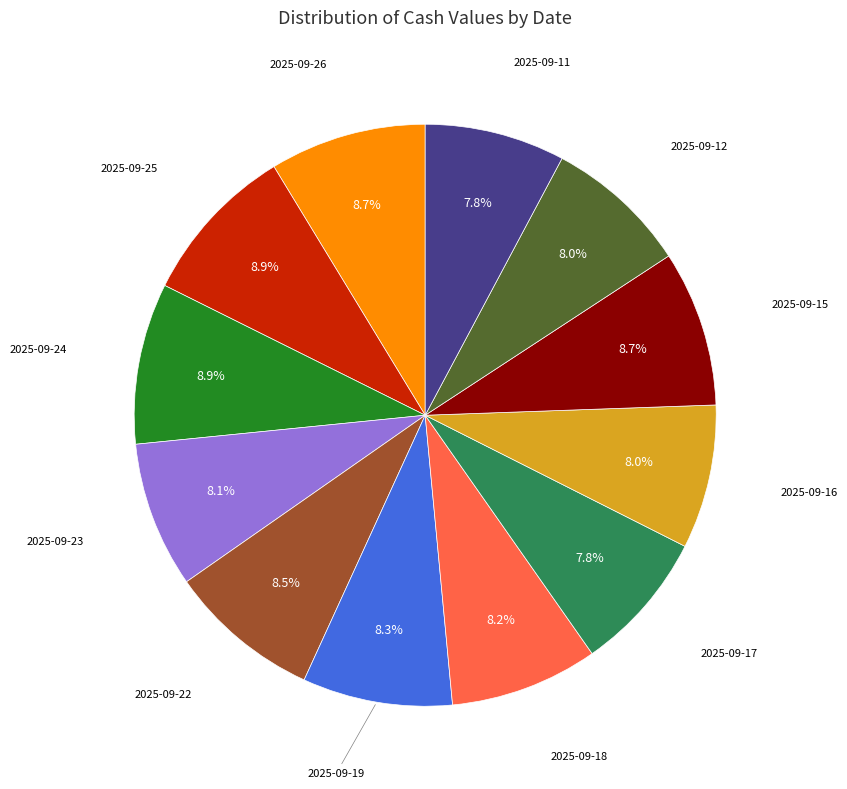

Is there any slice that represents more than half of the pie?

No